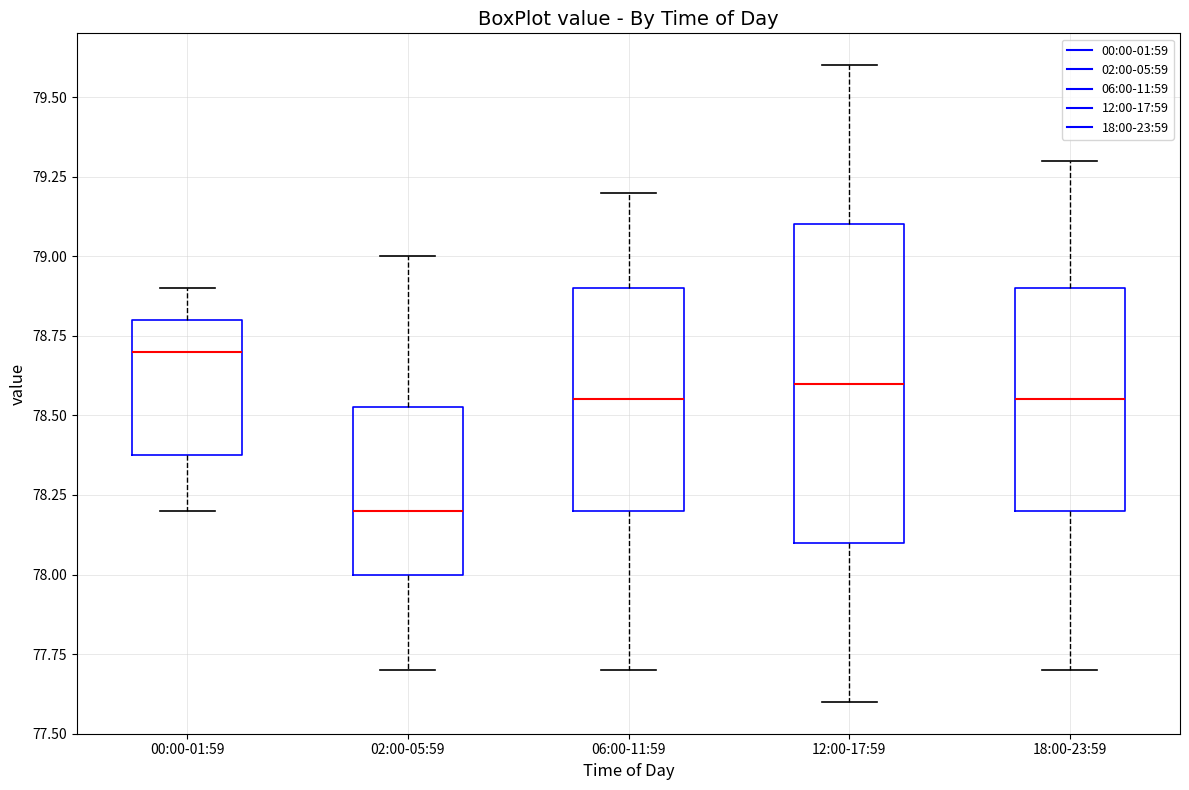

Reading left to right, transcribe this box plot: for each box, give where its median line is, the range the box spans, and where its two whiskers end, as read against the y-axis. The values are not printed on the chart, so give them approximately, as read against the axis.

00:00-01:59: median 78.70, box 78.40 to 78.80, whiskers 78.20 to 78.90
02:00-05:59: median 78.20, box 78.00 to 78.55, whiskers 77.70 to 79.00
06:00-11:59: median 78.55, box 78.20 to 78.90, whiskers 77.70 to 79.20
12:00-17:59: median 78.60, box 78.10 to 79.10, whiskers 77.60 to 79.60
18:00-23:59: median 78.55, box 78.20 to 78.90, whiskers 77.70 to 79.30